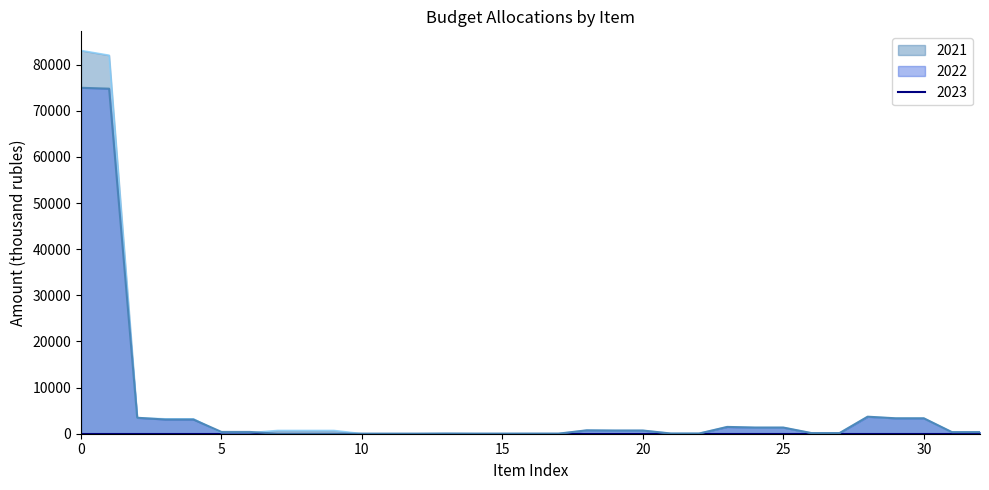

Which series changed the most between 28 and 32?

2022